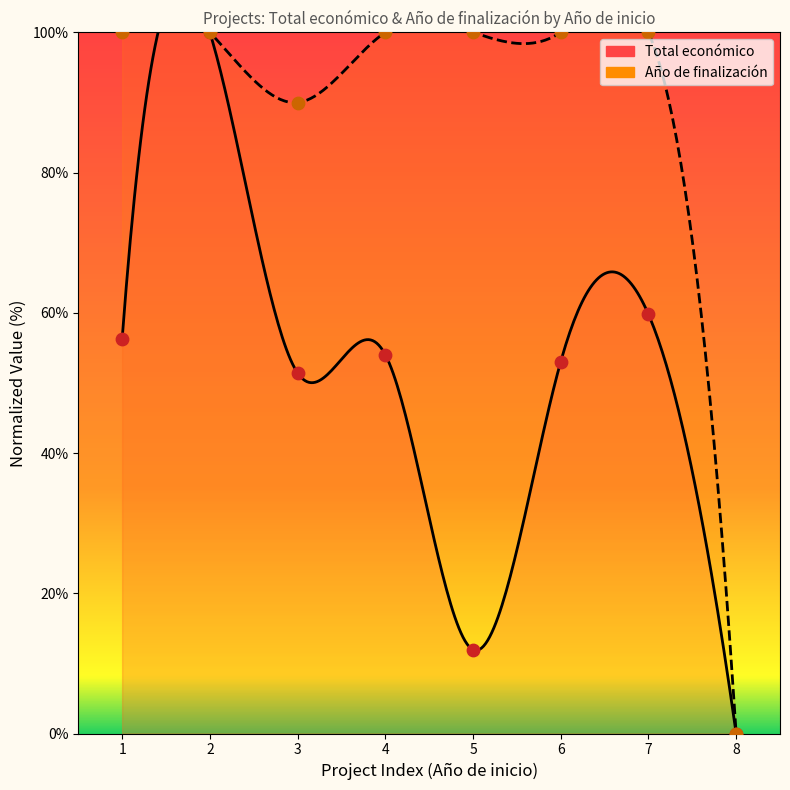

Which series reaches the minimum Y coordinate?

Total económico